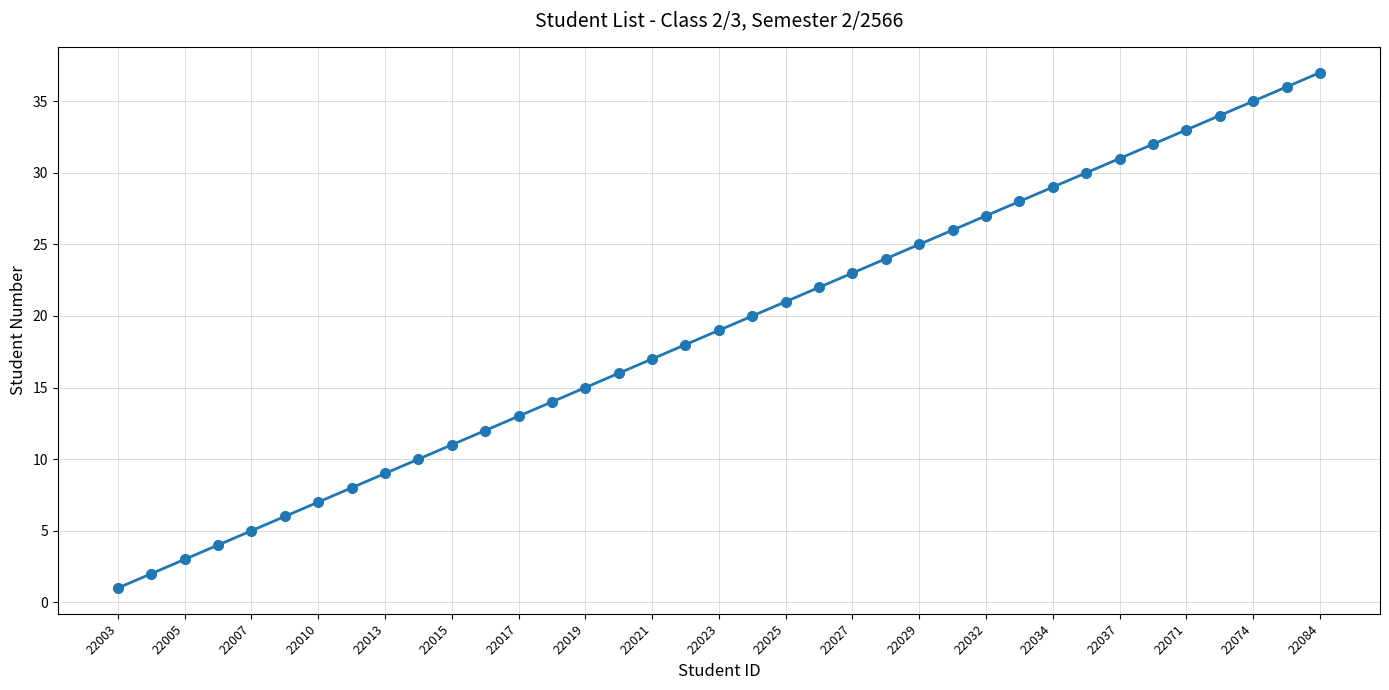

True or false: the data has more than 0 interior local peaks.

False